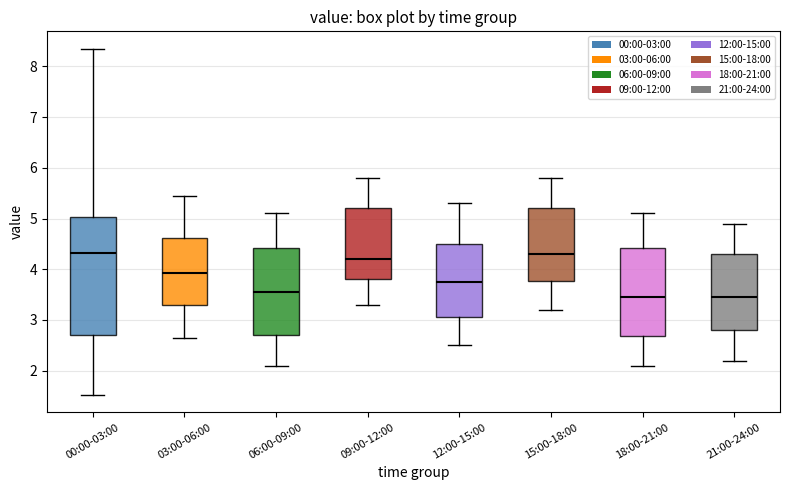

Reading left to right, read every box against the y-axis: the position of its median line, the range the box covers, and the ends of its whiskers. The values are not printed on the chart, so give them approximately, as read against the axis.

00:00-03:00: median 4.3, box 2.7 to 5.0, whiskers 1.5 to 8.4
03:00-06:00: median 3.9, box 3.3 to 4.6, whiskers 2.7 to 5.5
06:00-09:00: median 3.6, box 2.7 to 4.4, whiskers 2.1 to 5.1
09:00-12:00: median 4.2, box 3.8 to 5.2, whiskers 3.3 to 5.8
12:00-15:00: median 3.8, box 3.1 to 4.5, whiskers 2.5 to 5.3
15:00-18:00: median 4.3, box 3.8 to 5.2, whiskers 3.2 to 5.8
18:00-21:00: median 3.5, box 2.7 to 4.4, whiskers 2.1 to 5.1
21:00-24:00: median 3.5, box 2.8 to 4.3, whiskers 2.2 to 4.9